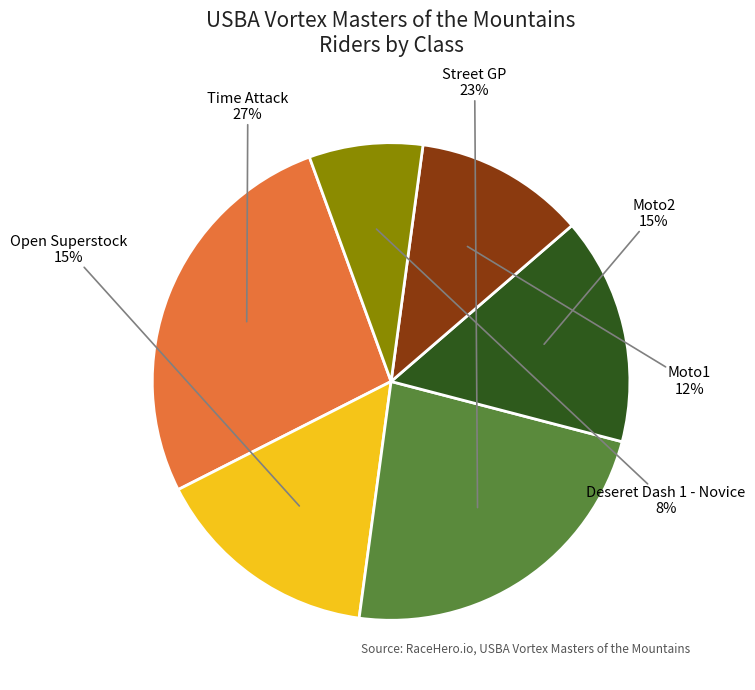

To the nearest percent, what portion does Moto2 represent?

15%